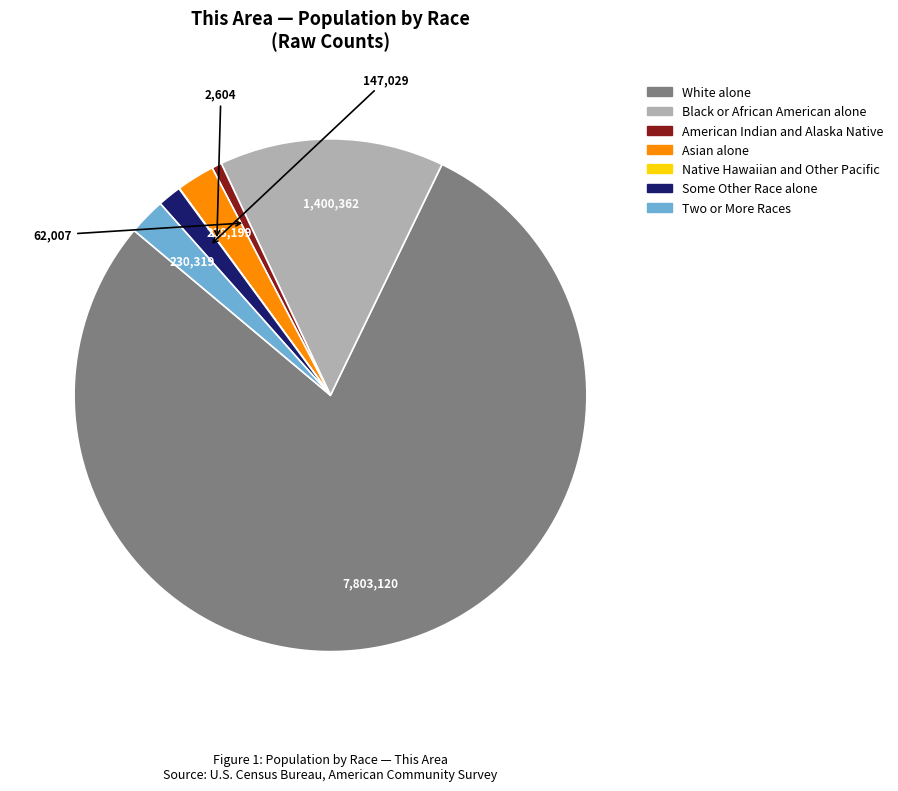

Combined, do American Indian and Alaska Native and Some Other Race alone account for over 50%?

No